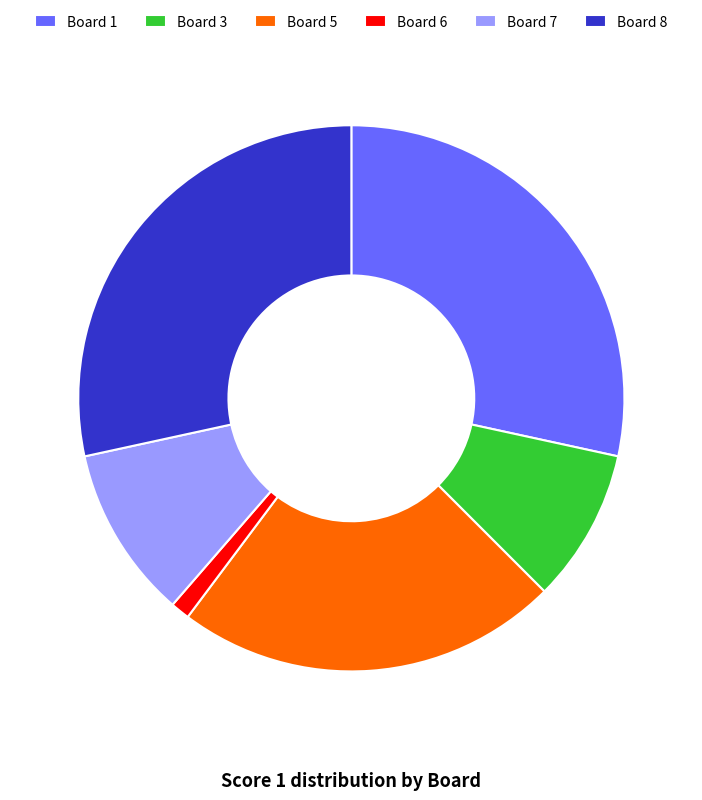

Do Board 8 and Board 7 together represent more than half of the pie?

No